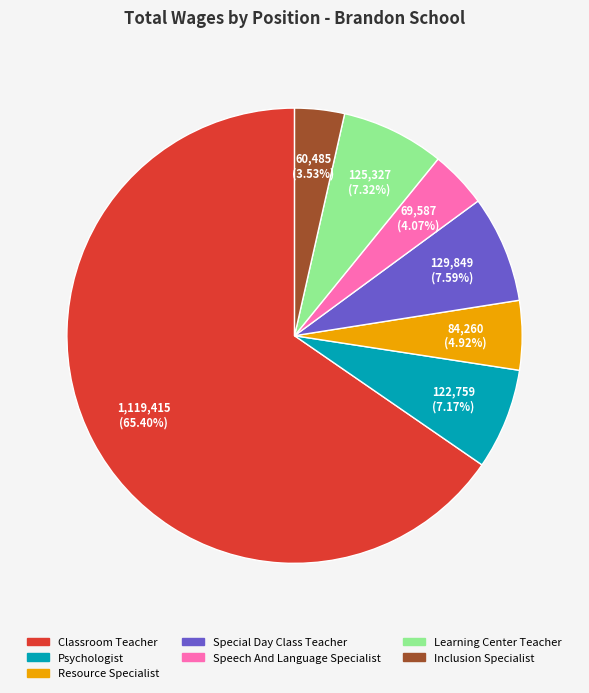

Which has a higher value, Speech And Language Specialist or Psychologist?

Psychologist